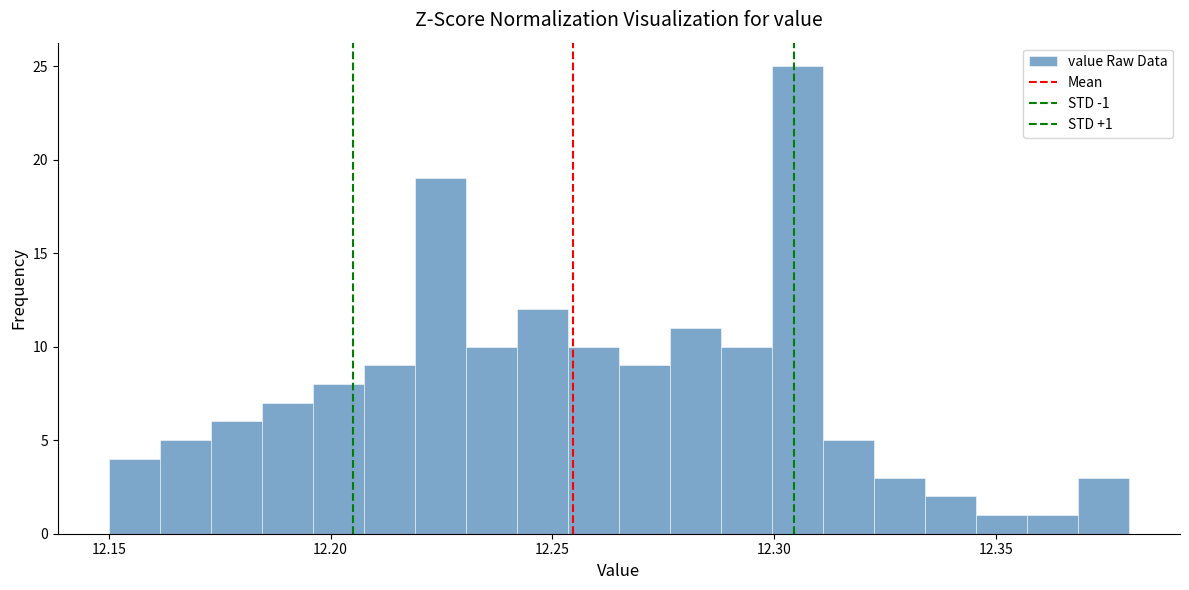

Read against the x-axis, roughly where is the centre of the tallest bar?

12.305